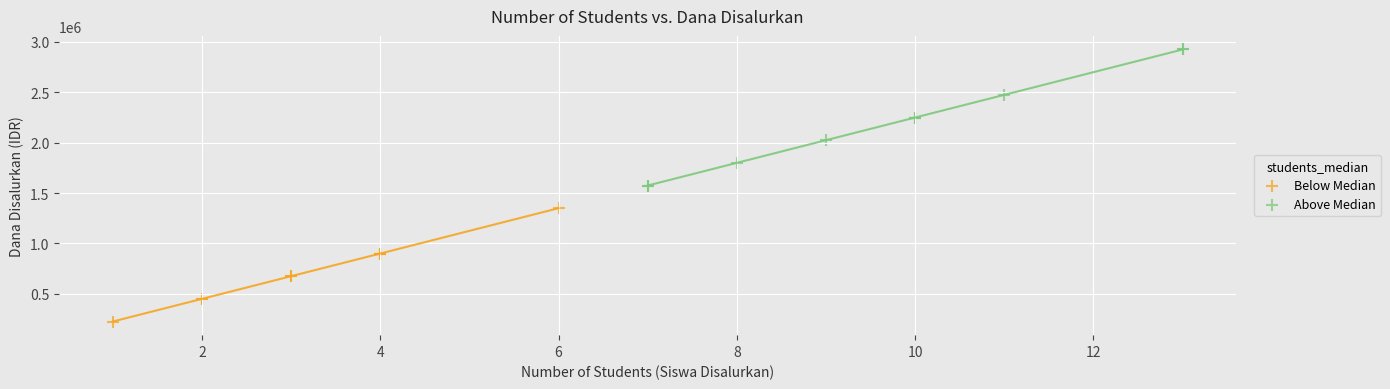

Which series reaches the maximum Y coordinate?

Above Median